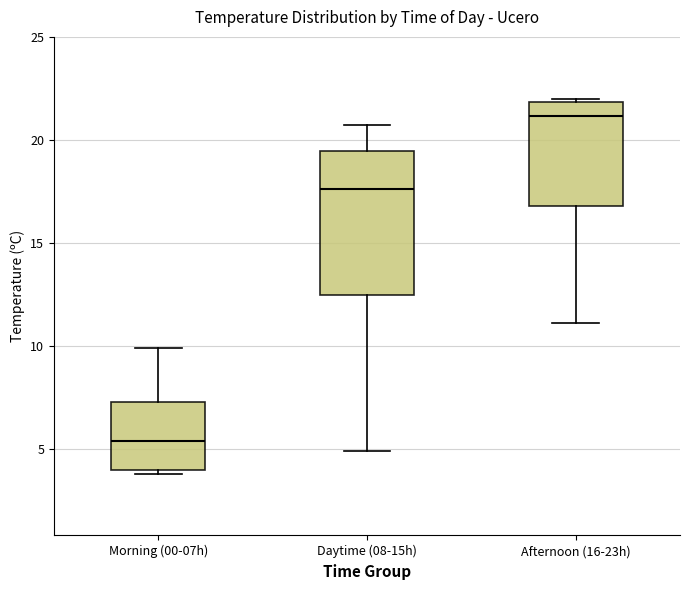

Reading left to right, read every box against the y-axis: the position of its median line, the range the box covers, and the ends of its whiskers. The values are not printed on the chart, so give them approximately, as read against the axis.

Morning (00-07h): median 5.5, box 4.0 to 7.5, whiskers 4.0 (just below the box's lower edge) to 10.0
Daytime (08-15h): median 17.5, box 12.5 to 19.5, whiskers 5.0 to 20.5
Afternoon (16-23h): median 21.0, box 17.0 to 22.0, whiskers 11.0 to 22.0